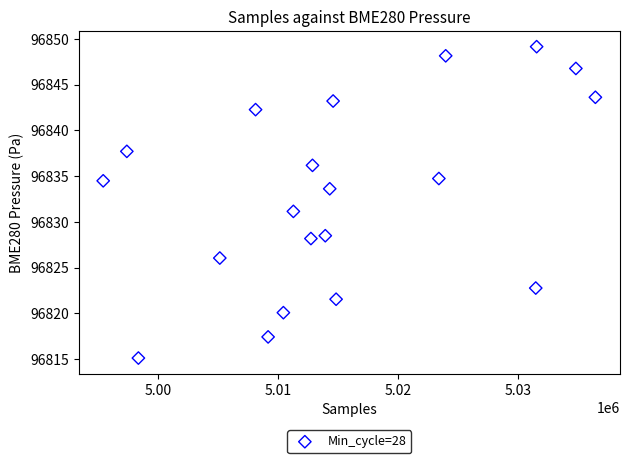

What is the range of X values (max minus min)?

41045.0